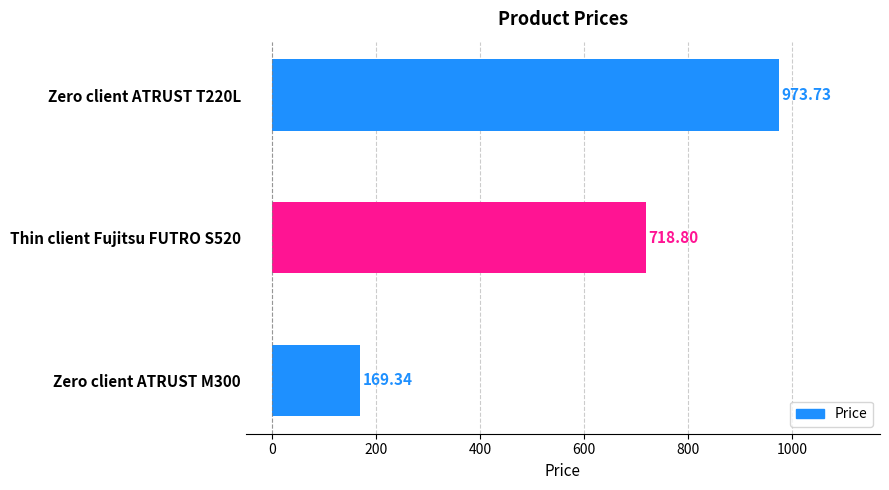

List the labels in order of value, largest first.

Zero client ATRUST T220L, Thin client Fujitsu FUTRO S520, Zero client ATRUST M300